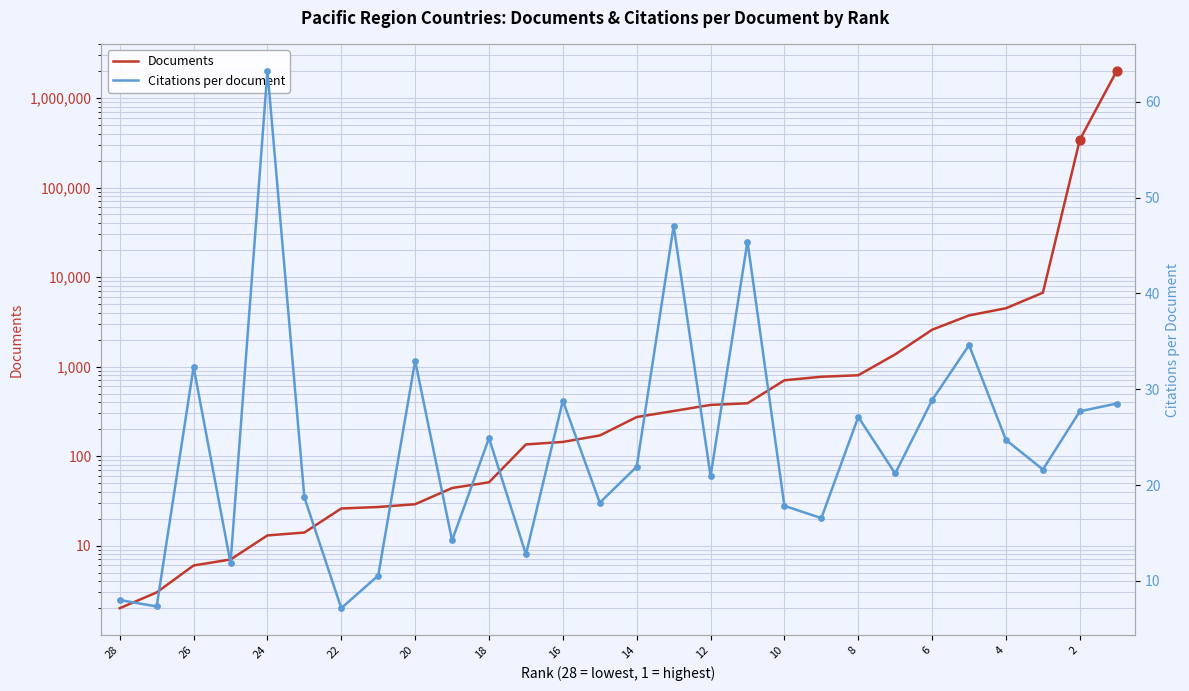

What are all the series names shown in the legend?

Documents, Citations per document